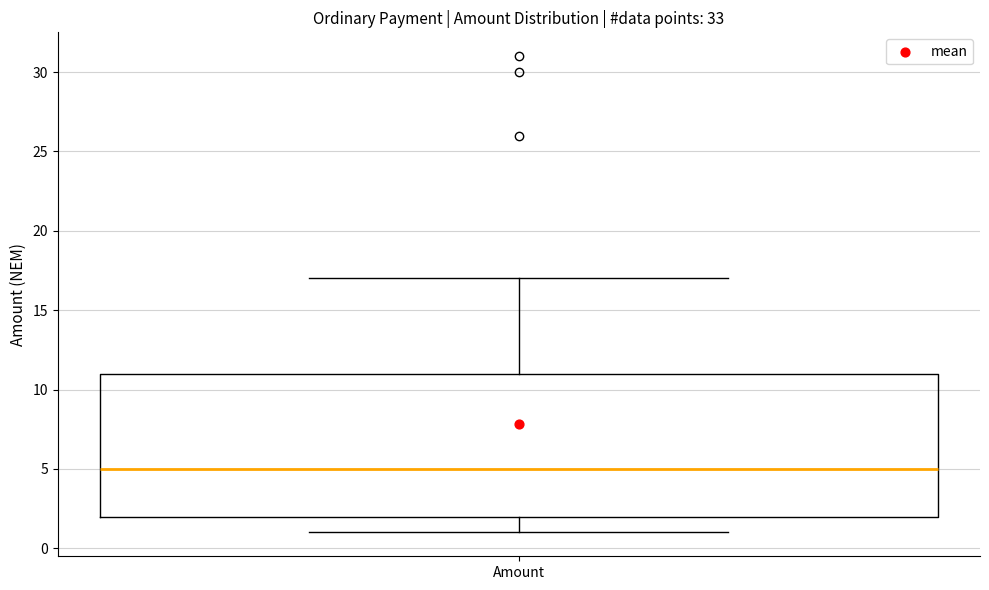

Read this box plot against the y-axis: the position of the median line, the range covered by the box, and the ends of both whiskers. The values are not printed on the chart, so give them approximately, as read against the axis.

median 5, box 2 to 11, whiskers 1 to 17